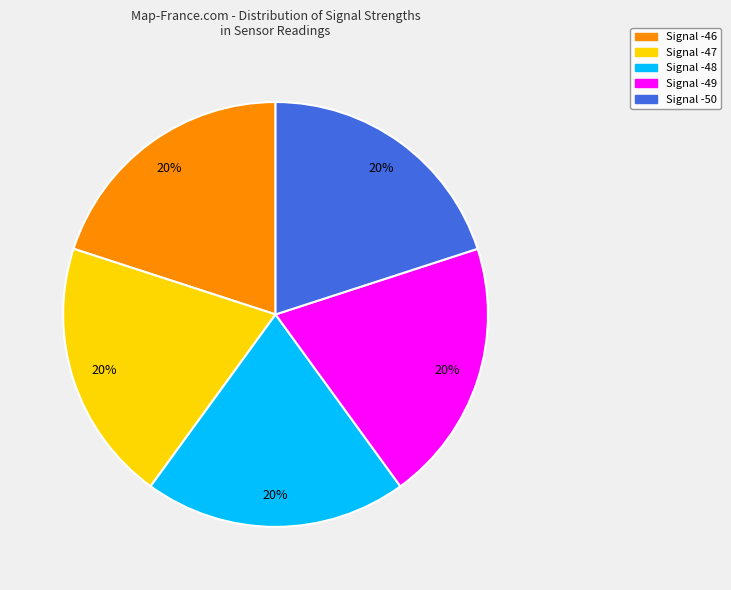

Is it true that Signal -47 is 25% of the pie?

False